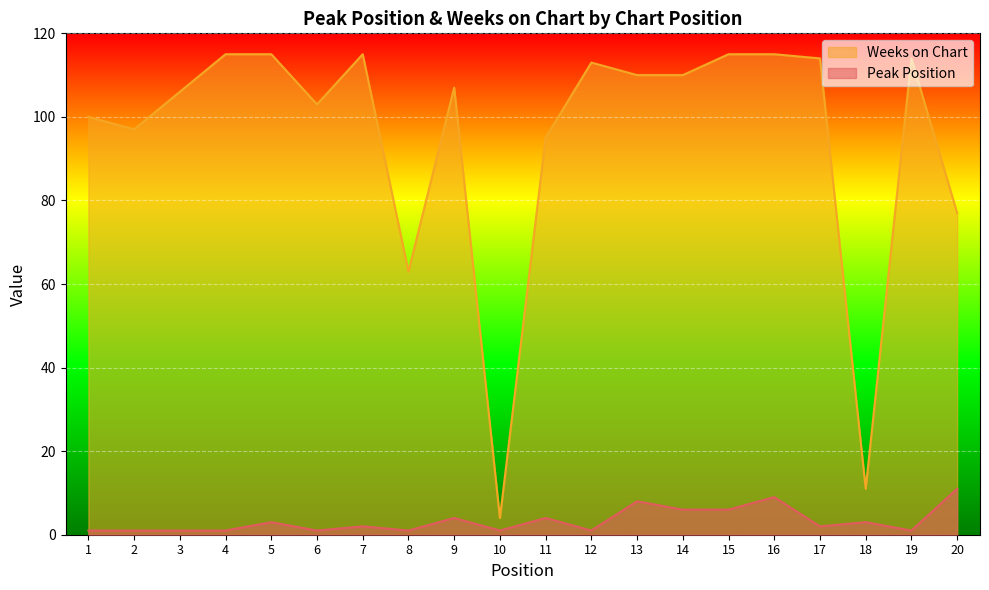

True or false: Peak Position and Weeks on Chart intersect in this chart.

False